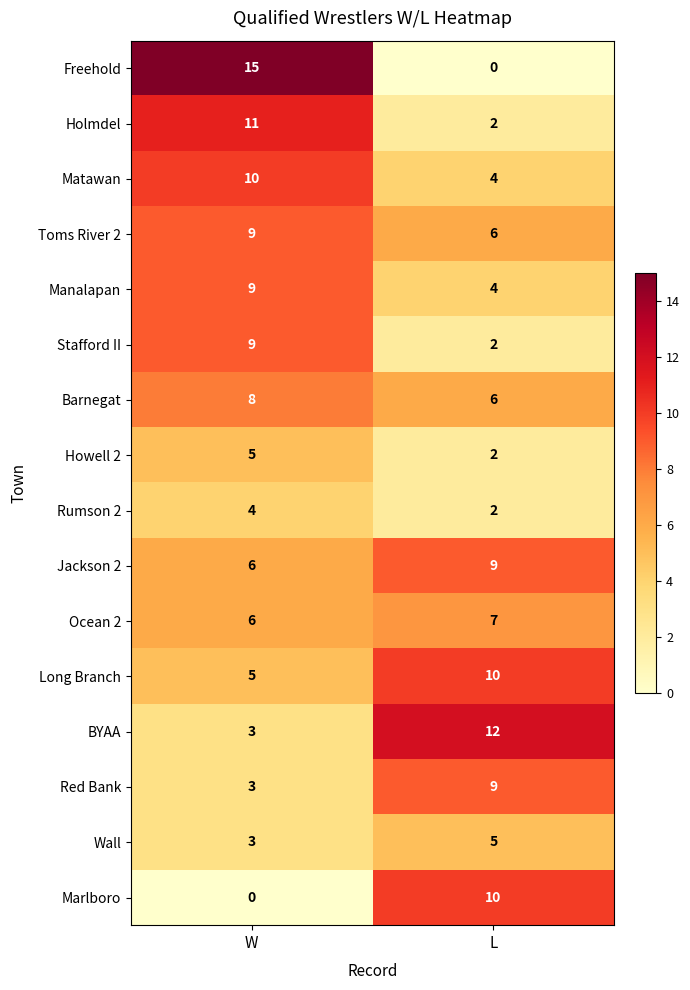

Which label corresponds to the largest value in the chart?

W